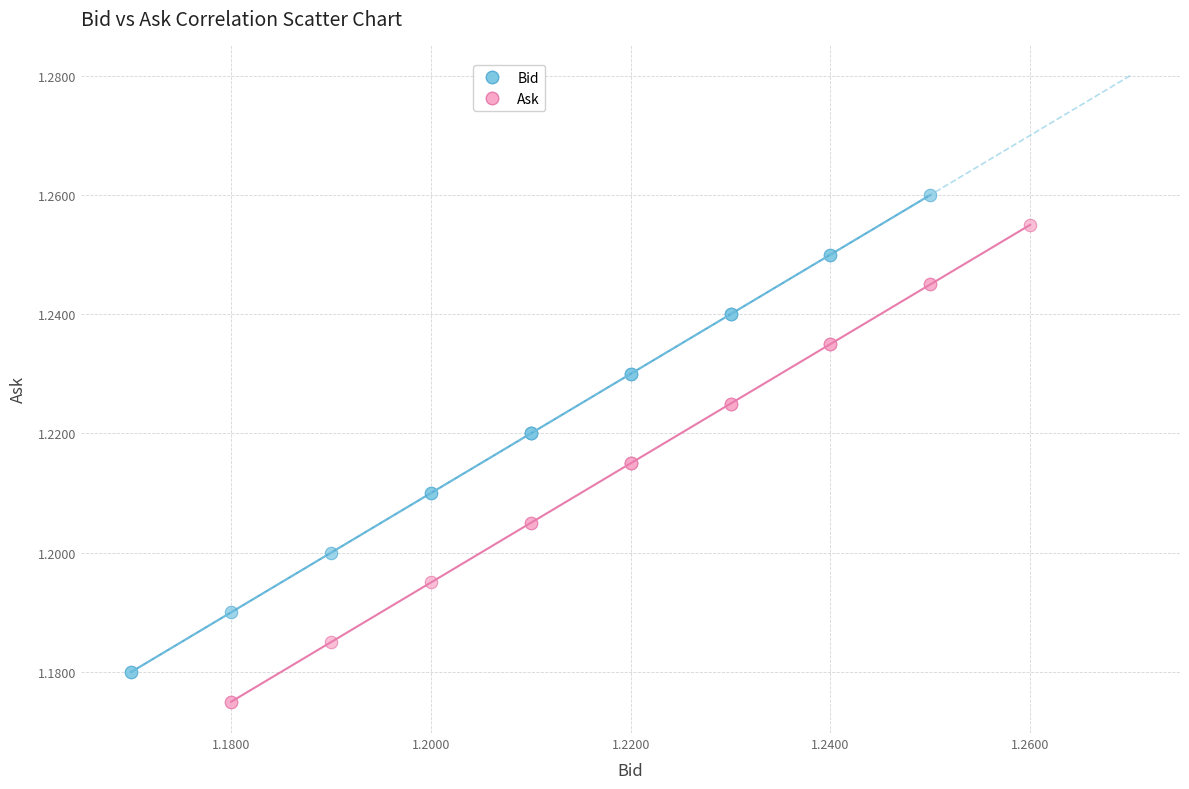

Which series contains the lowest Y value?

Ask